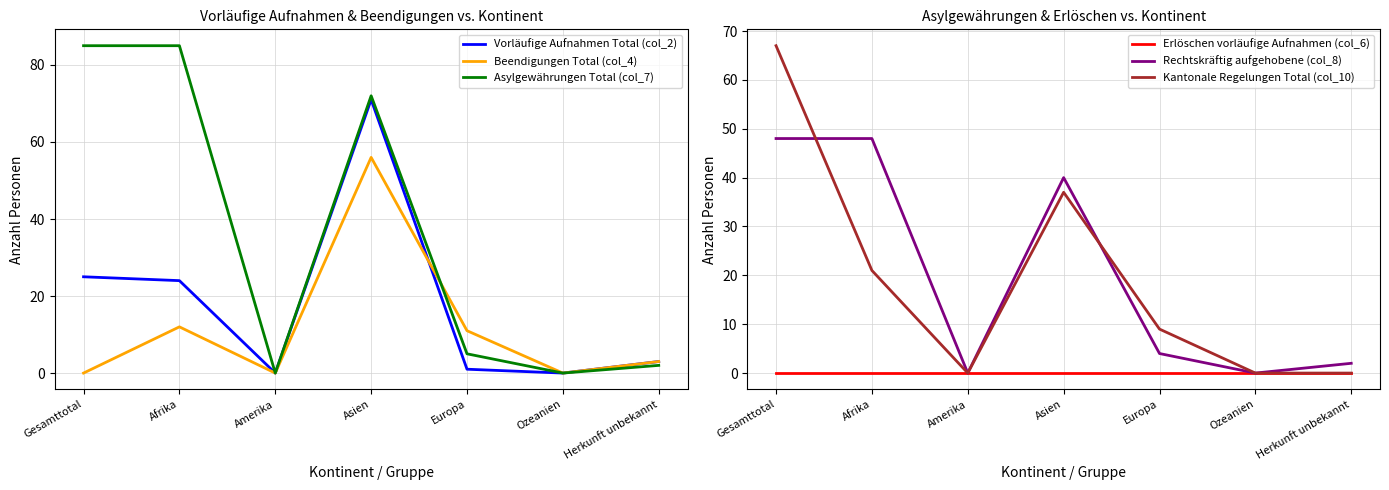

What is the sum of the Vorläufige Aufnahmen Total (col_2) values at Europa and Asien?

72